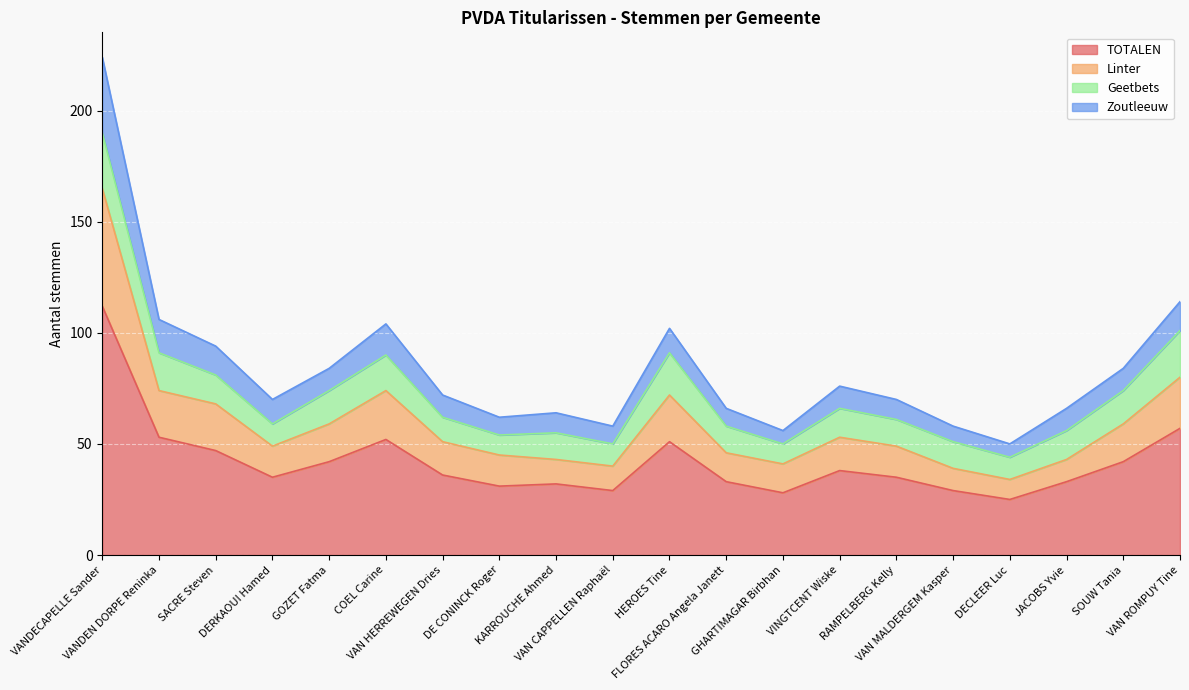

What is the highest value of the TOTALEN series?

112